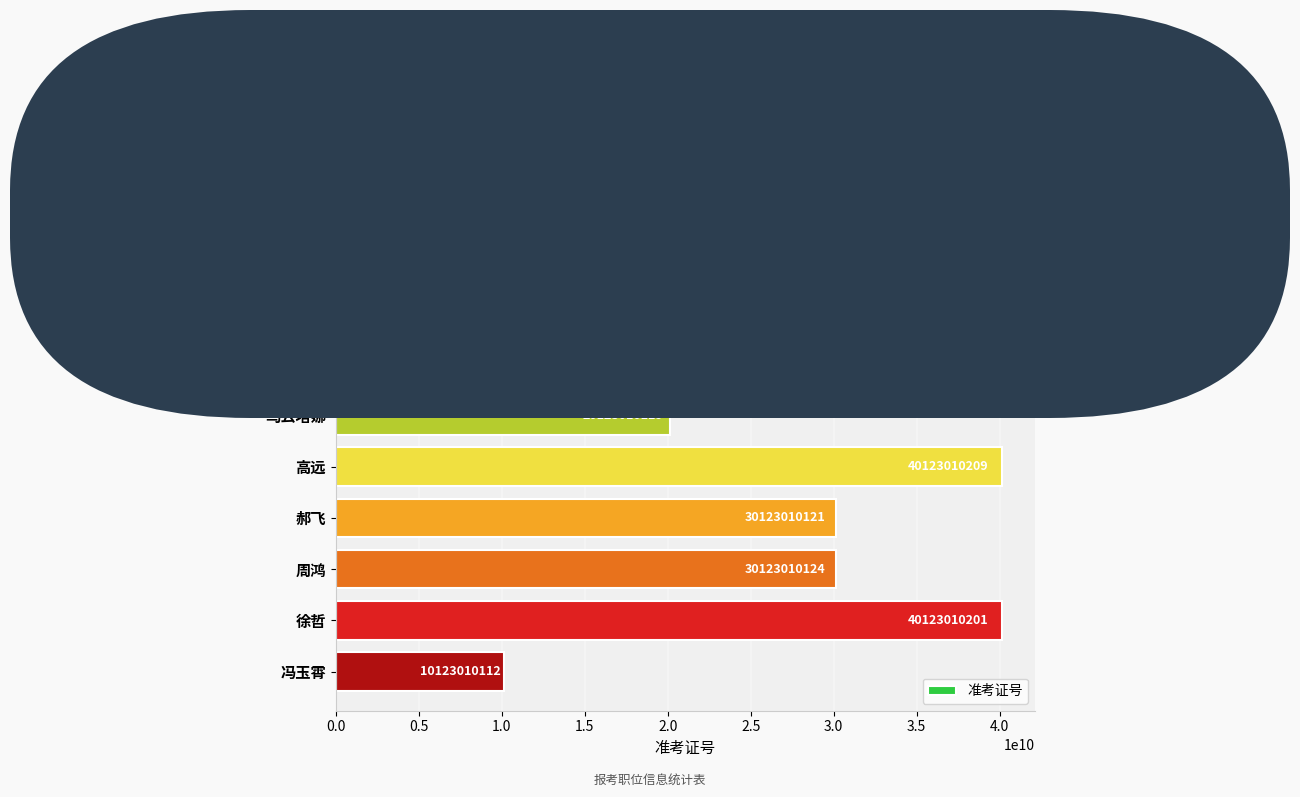

The value at 娜荷芽 is 6983451798. True or false?

False